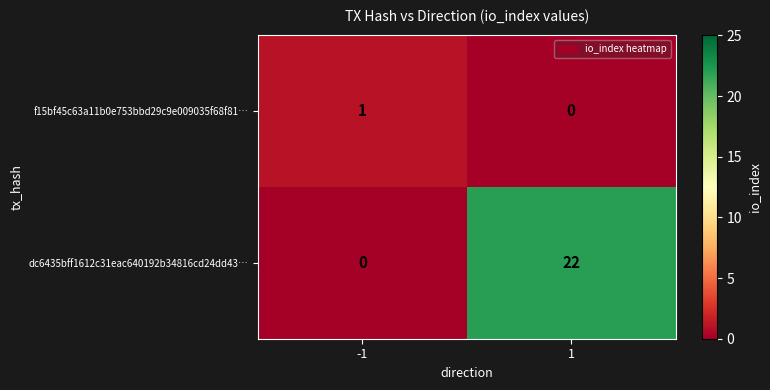

Which series changed the most between -1 and 1?

dc6435bff1612c31eac640192b34816cd24dd43…